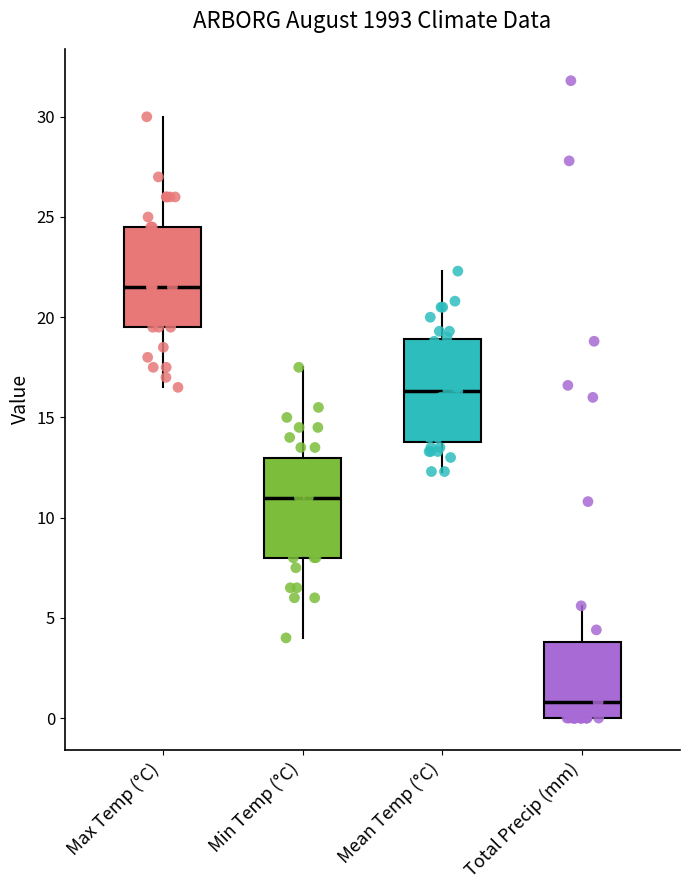

Which box has the lowest median line?

Total Precip (mm)